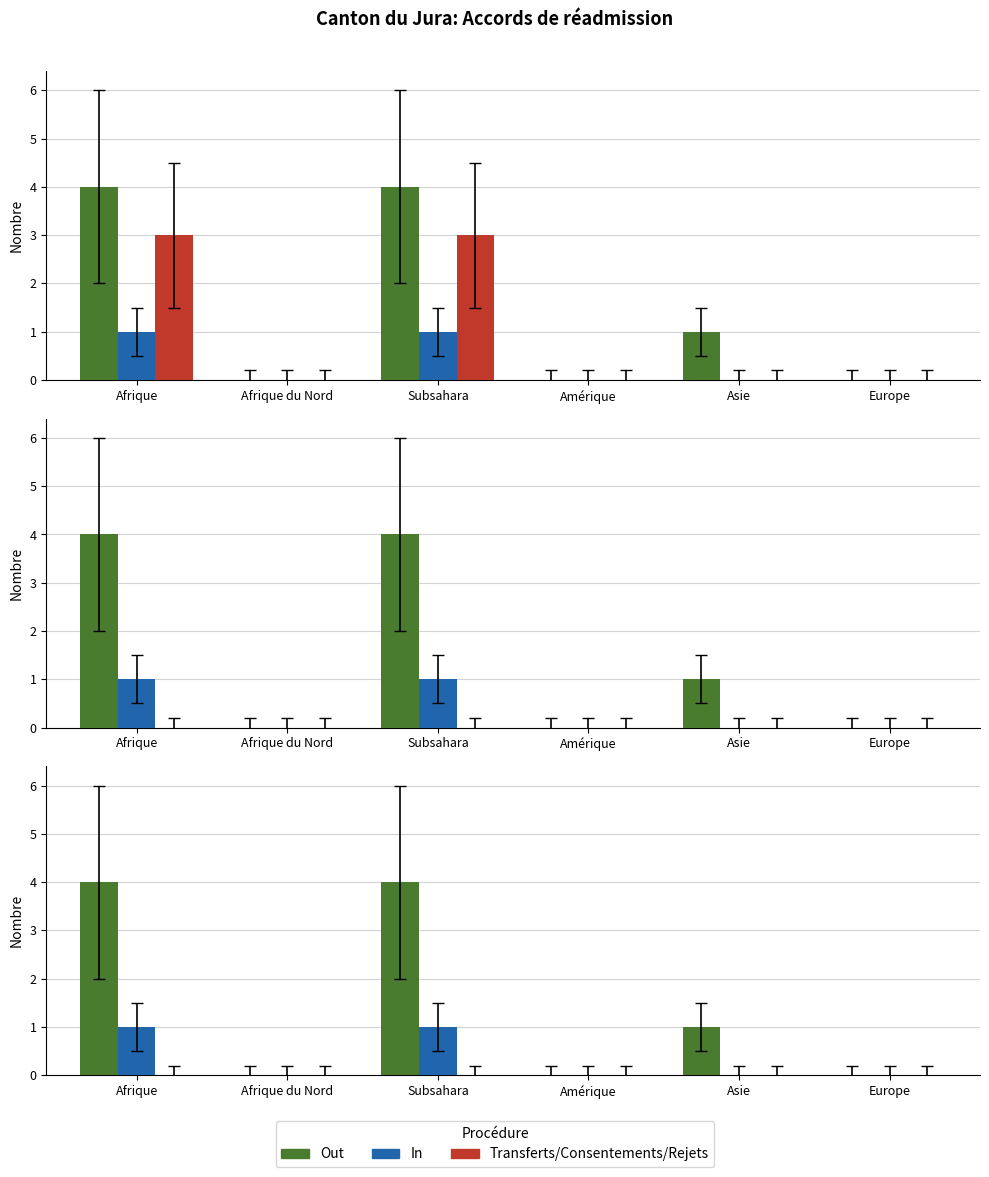

What is the label of the 6th bar from the left?

Europe